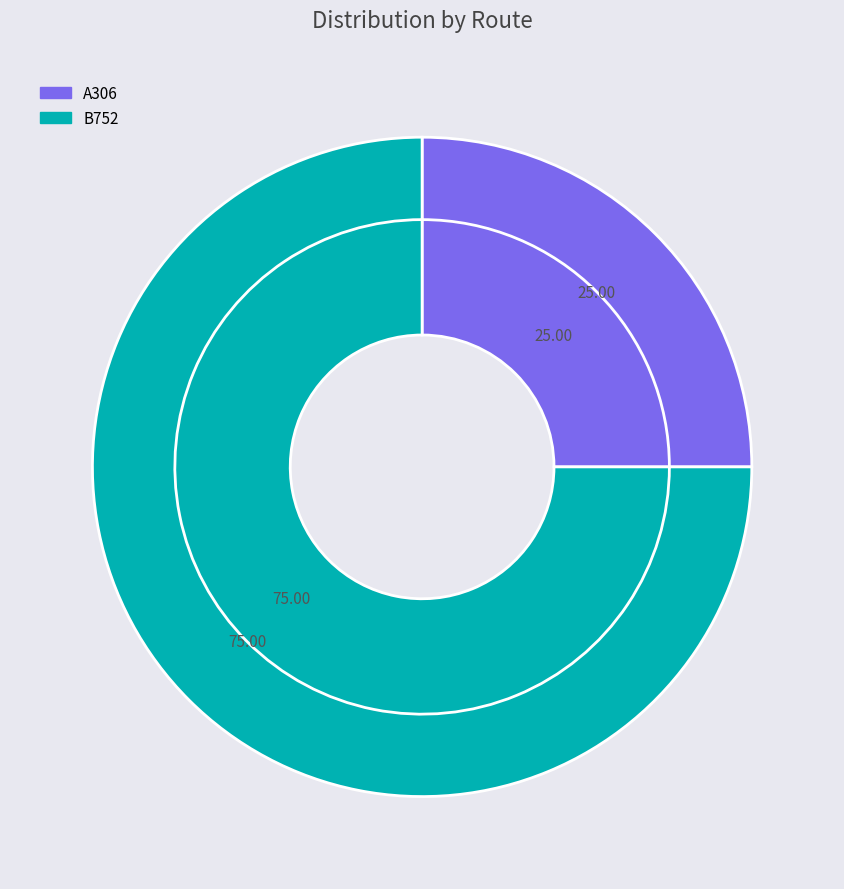

True or false: B752 accounts for 75% of the total.

True